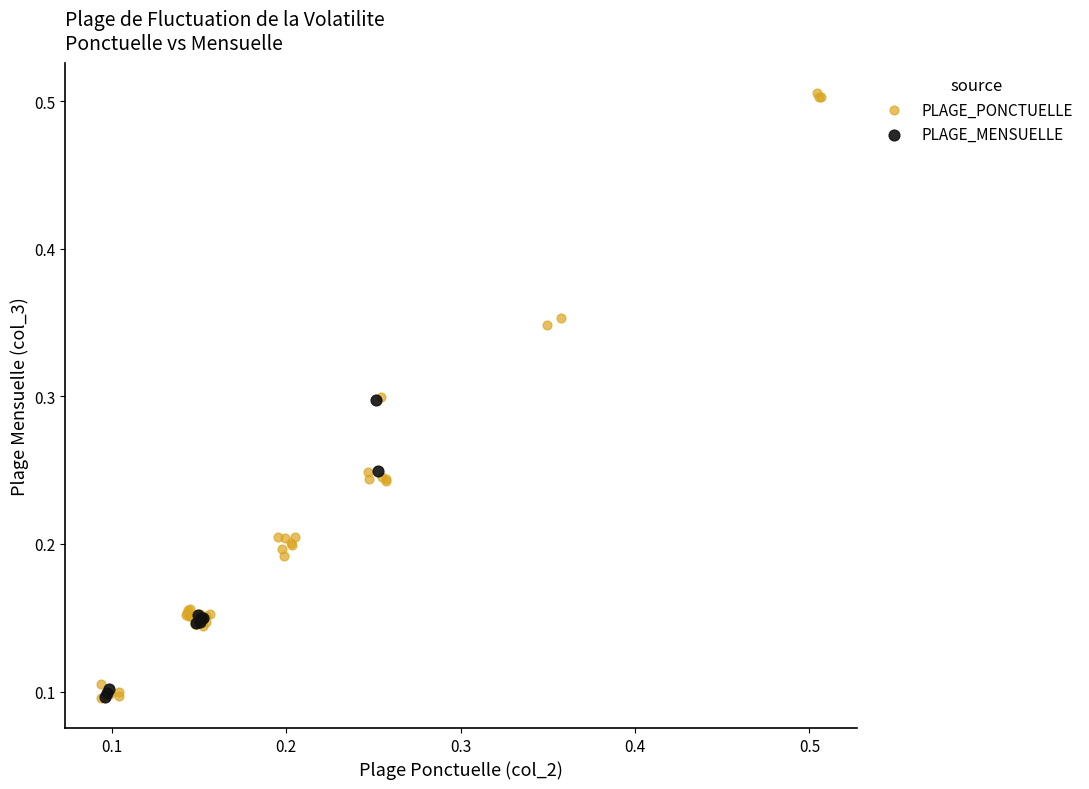

Which series reaches the maximum Y coordinate?

PLAGE_PONCTUELLE